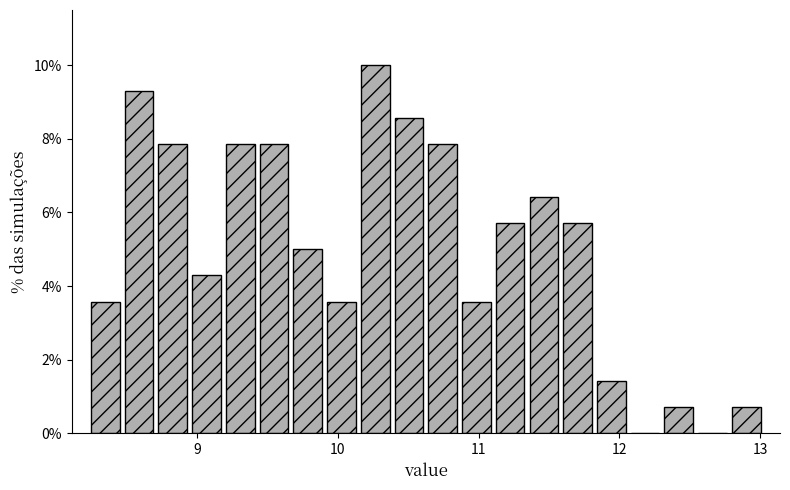

Read against the x-axis, roughly where is the centre of the tallest bar?

10.3